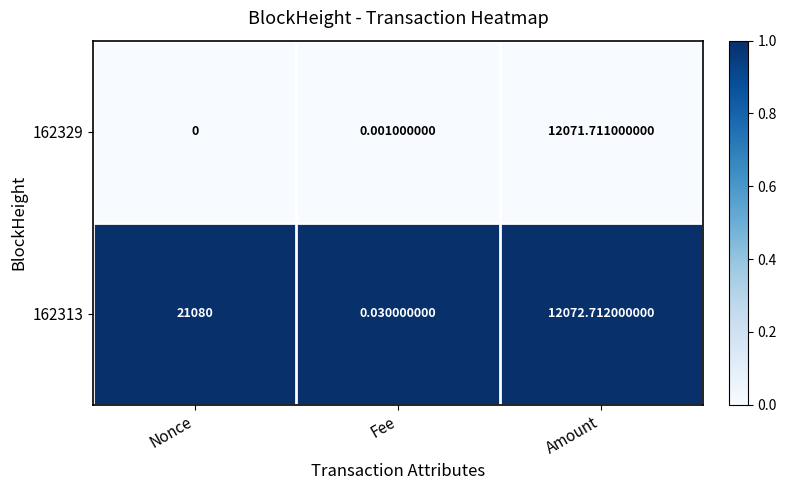

Rank the series by their average value, from lowest to highest.

162329, 162313